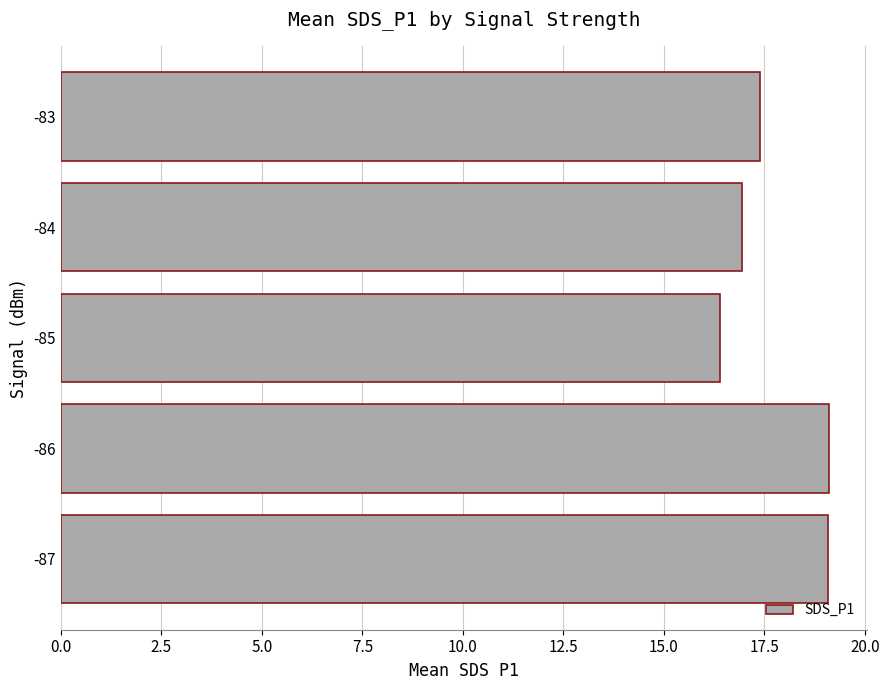

Approximately how many times larger is the value at -84 compared to -87?

0.9